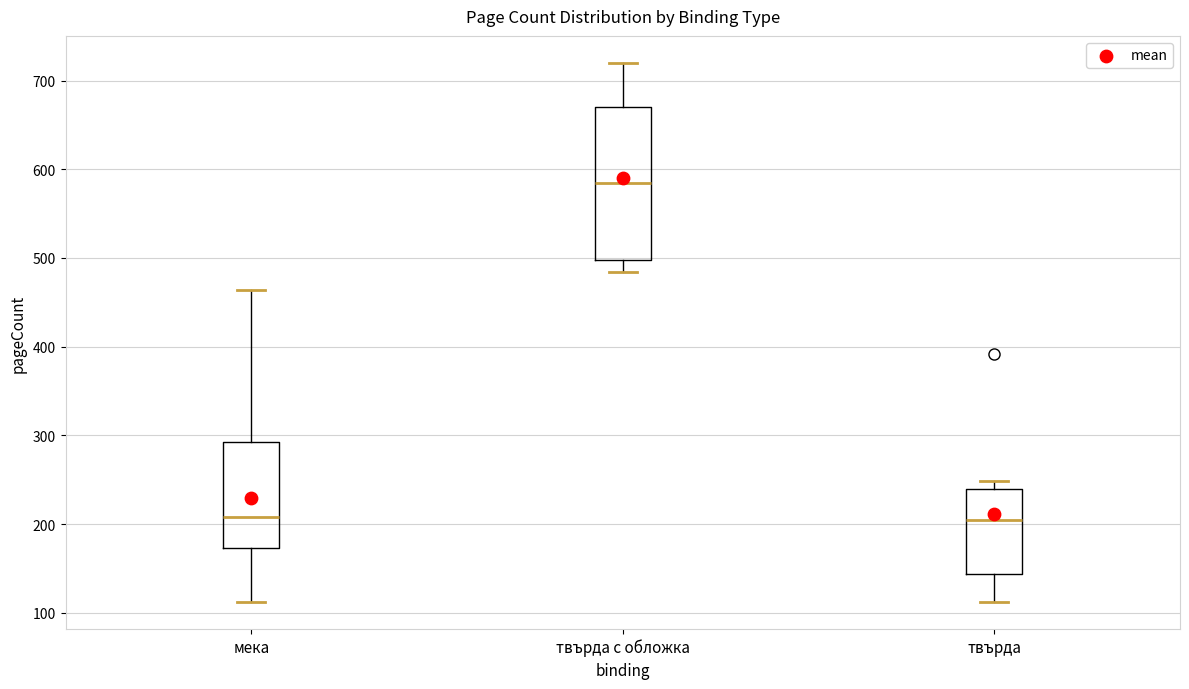

Where does the upper whisker of the box for мека end on the y-axis? The values are not printed on the chart, so give them approximately, as read against the axis.

460